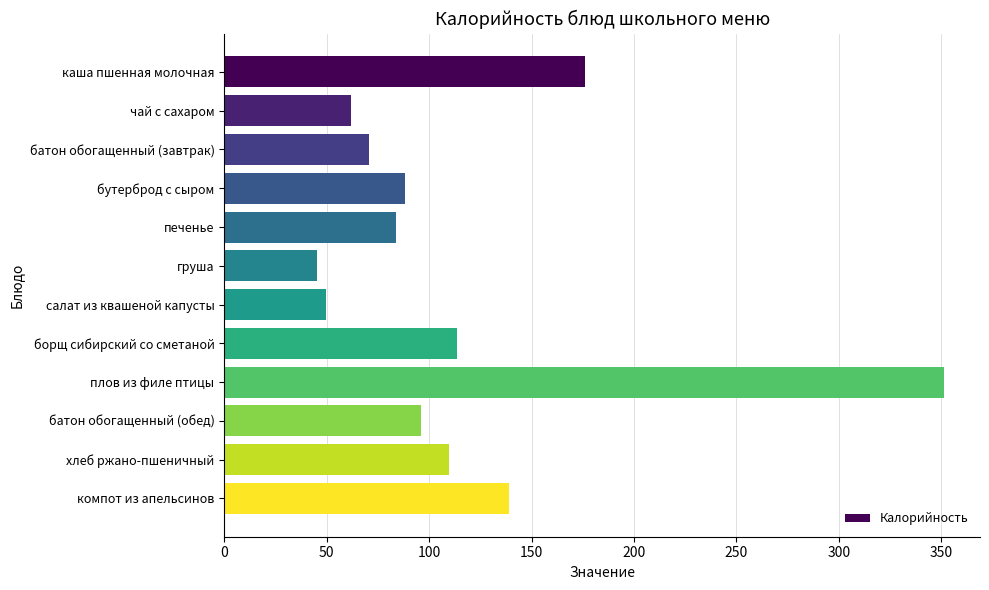

What is the difference between the second highest and second lowest values?

126.5